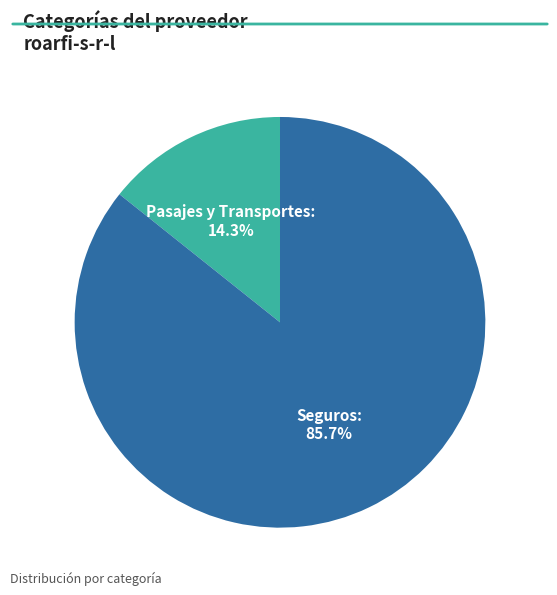

True or false: Pasajes y Transportes accounts for 14% of the total.

True